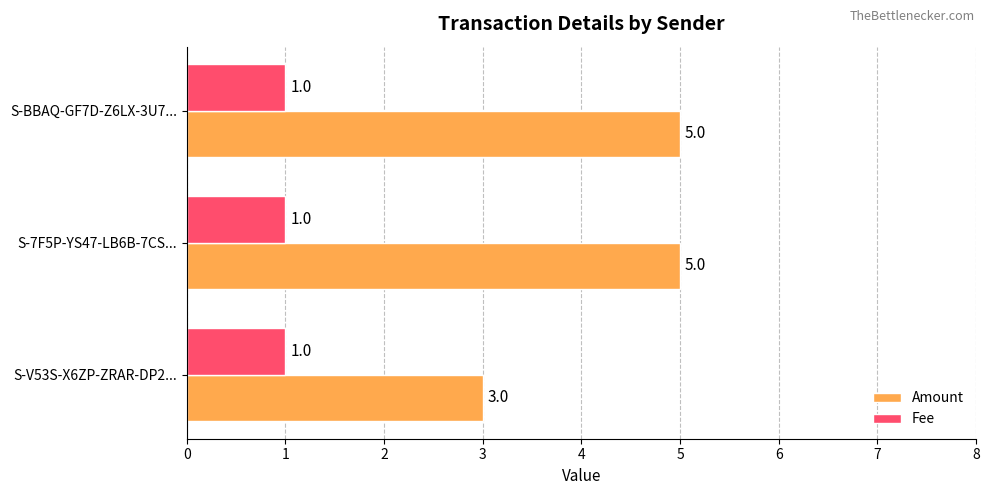

Which series has the largest total across all categories?

Amount